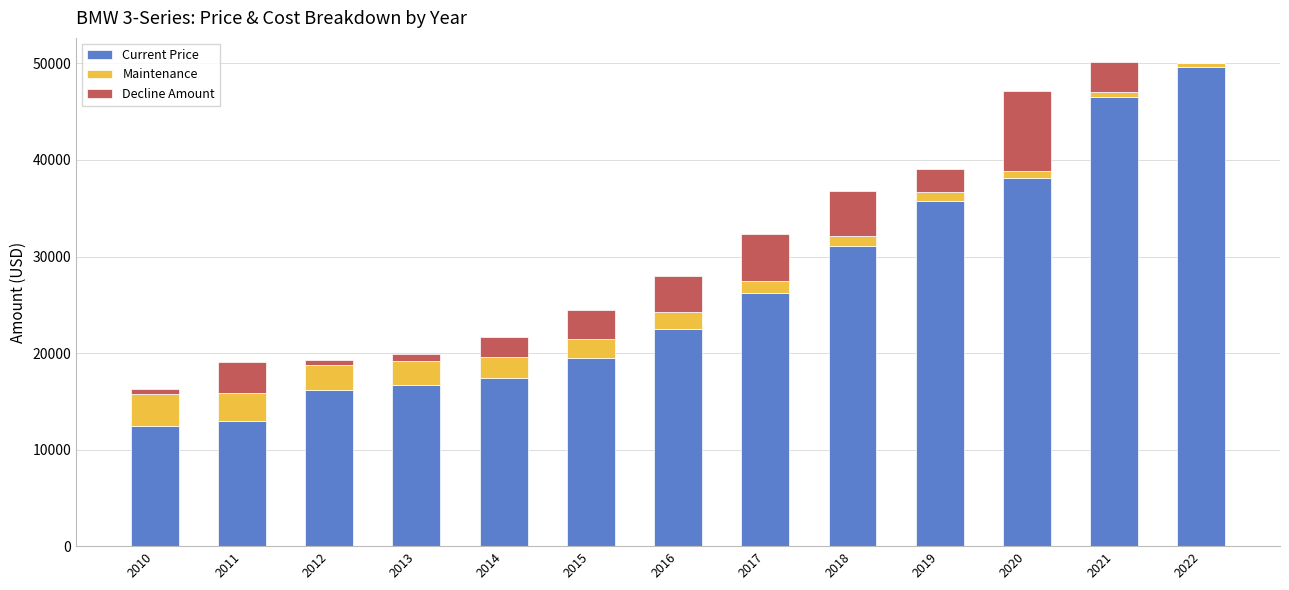

How many series are shown in this chart?

3